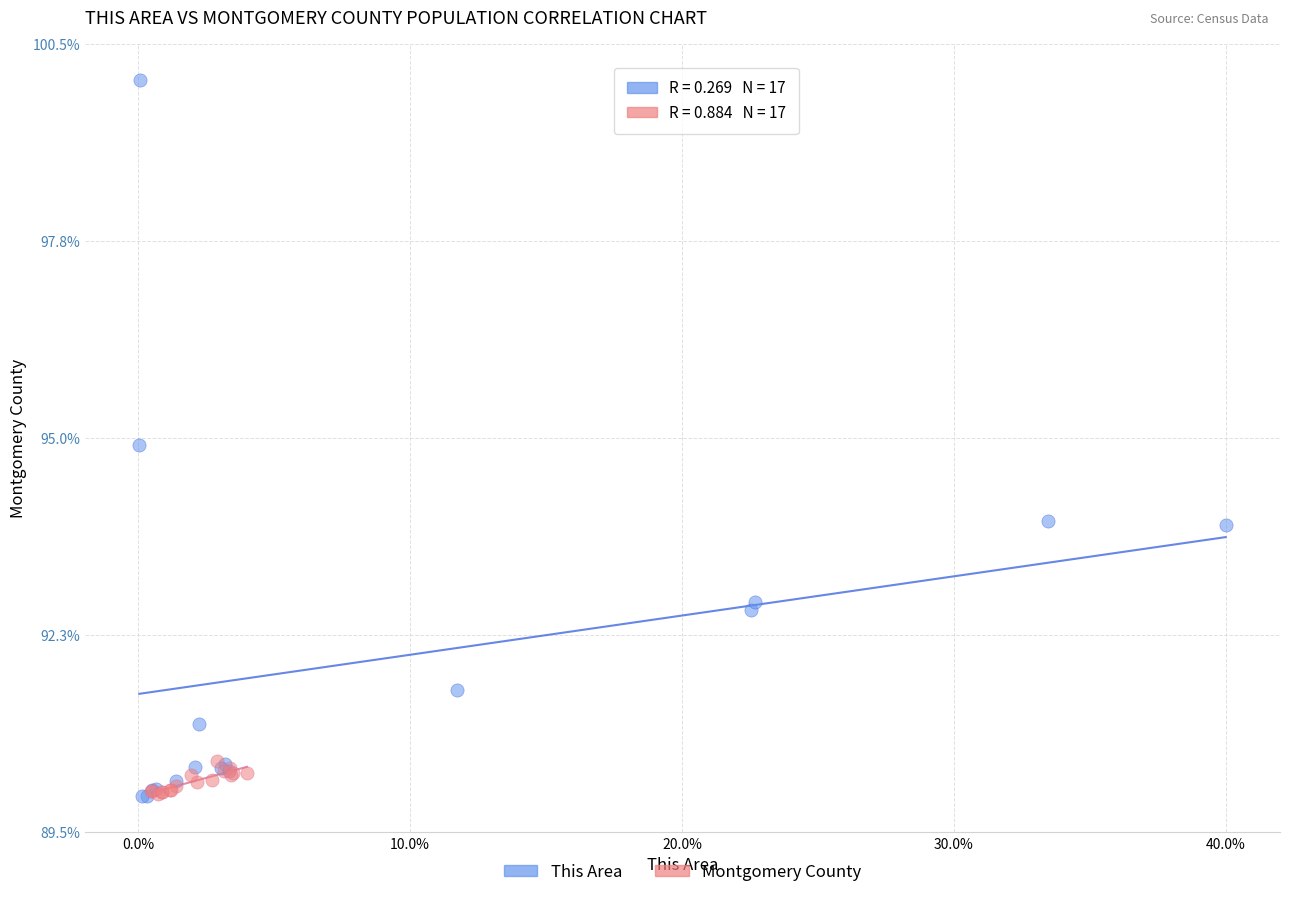

Which series contains the highest Y value?

This Area